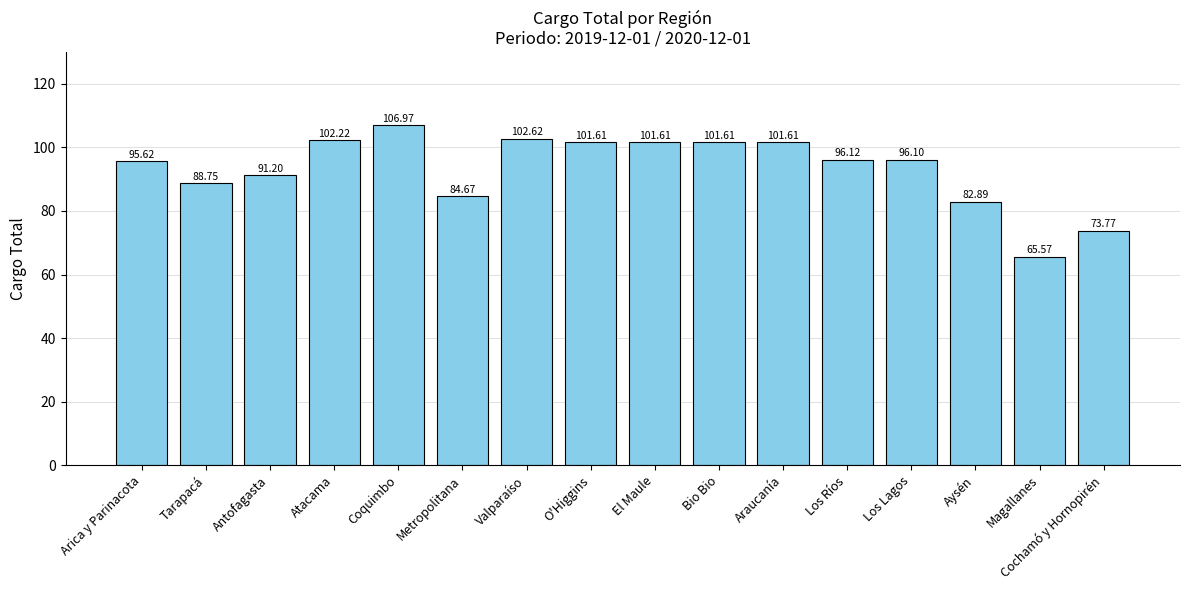

What is the label of the 15th bar from the right?

Tarapacá